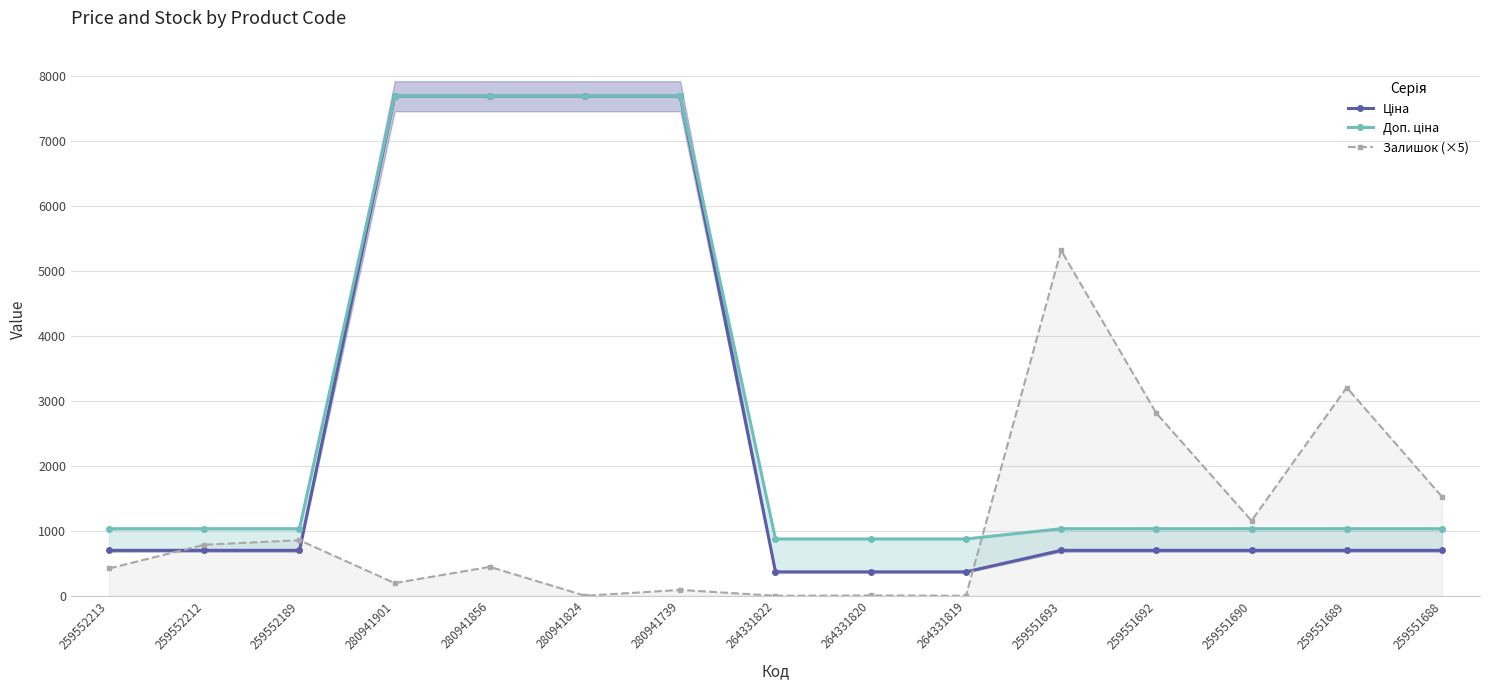

After their last crossing, which series has the higher values: Доп. ціна or Залишок (×5)?

Залишок (×5)